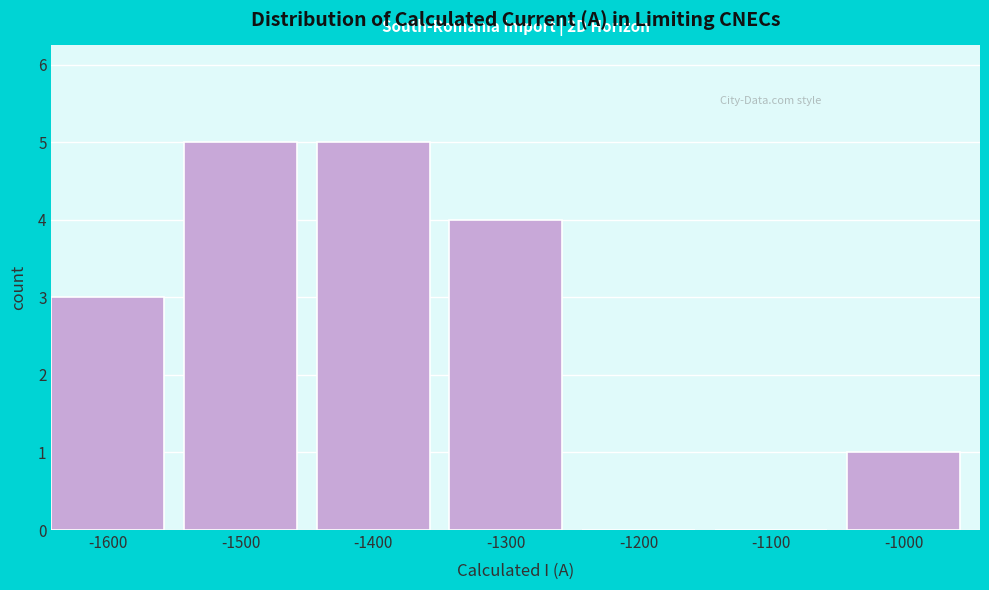

Reading right to left, list all the values displayed in this chart.

-1000=1	-1100=0	-1200=0	-1300=4	-1400=5	-1500=5	-1600=3